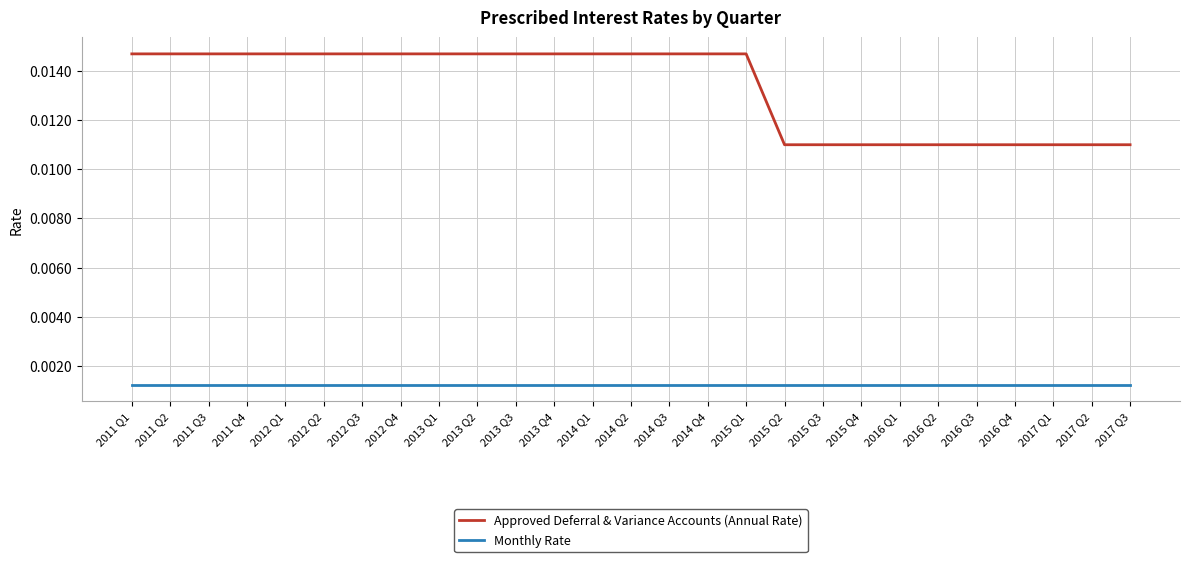

Rank the series by their maximum value, from lowest to highest.

Monthly Rate, Approved Deferral & Variance Accounts (Annual Rate)